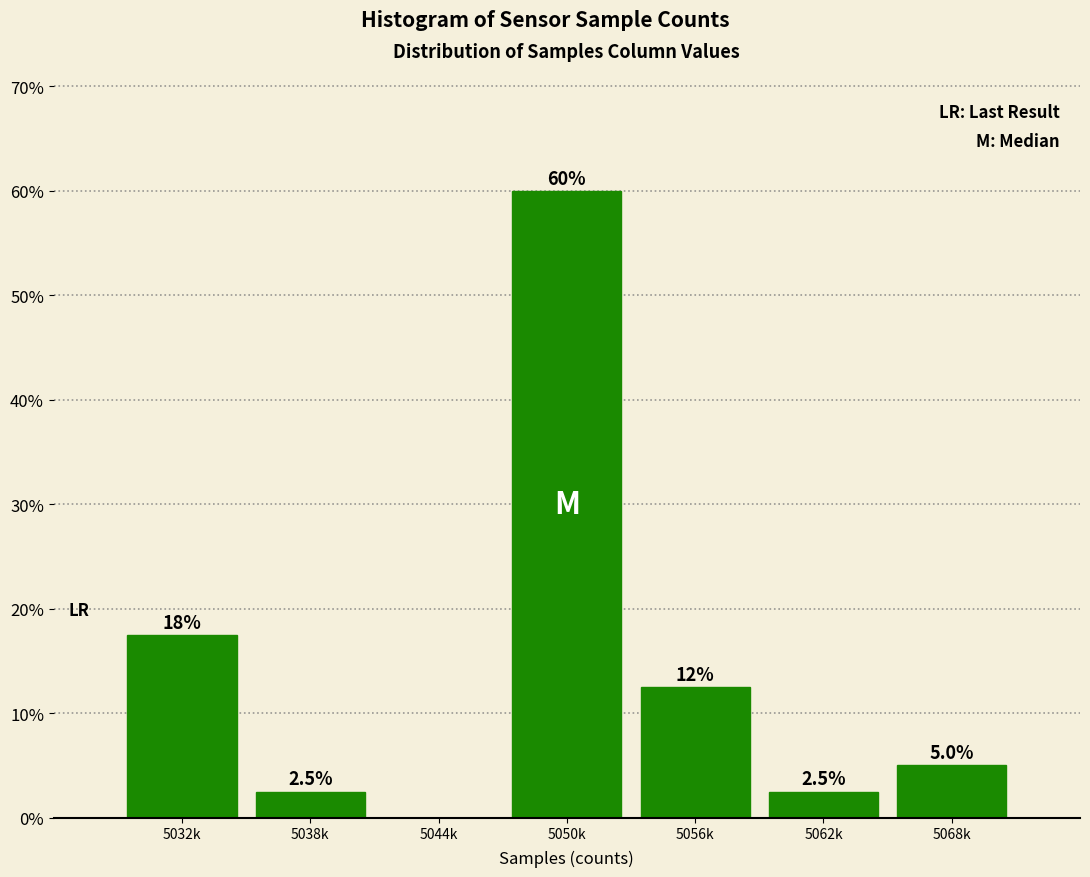

Reading left to right, transcribe all the data shown in this chart.

5032k=17.5	5038k=2.5	5044k=0.0	5050k=60.0	5056k=12.5	5062k=2.5	5068k=5.0